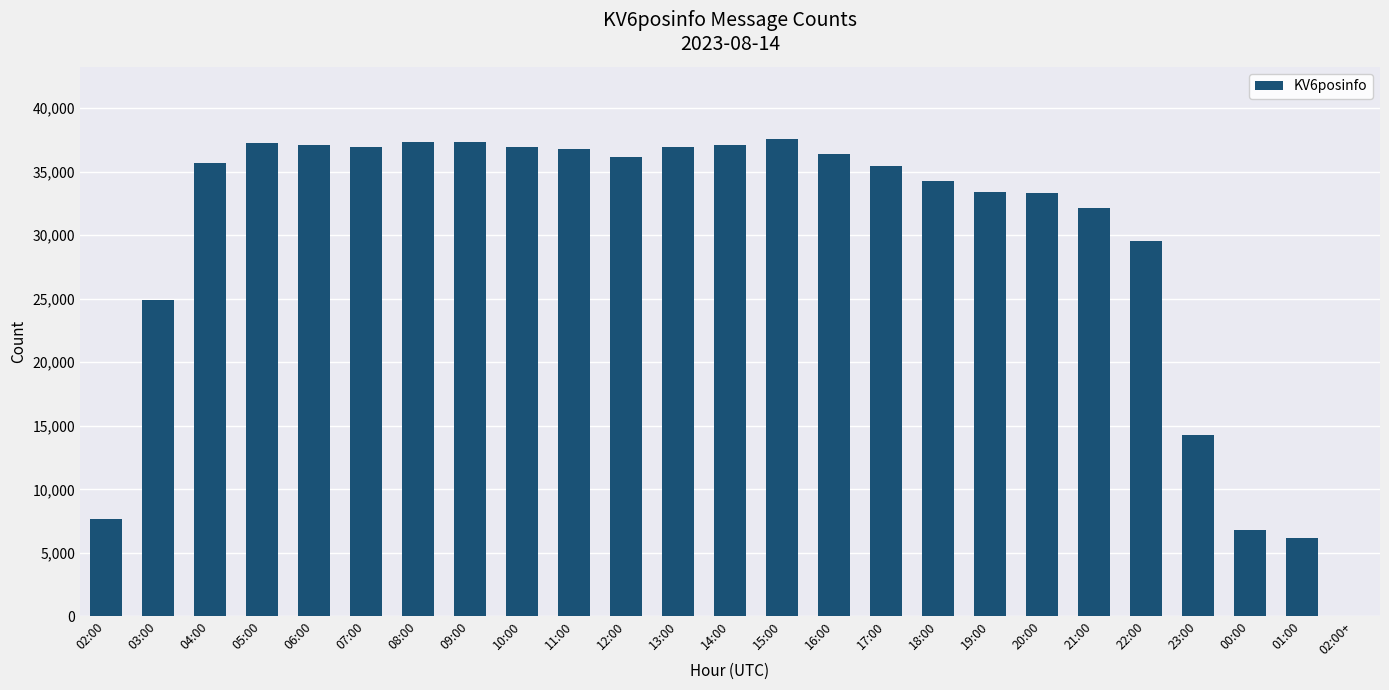

The value at 21:00 is 32136. True or false?

True